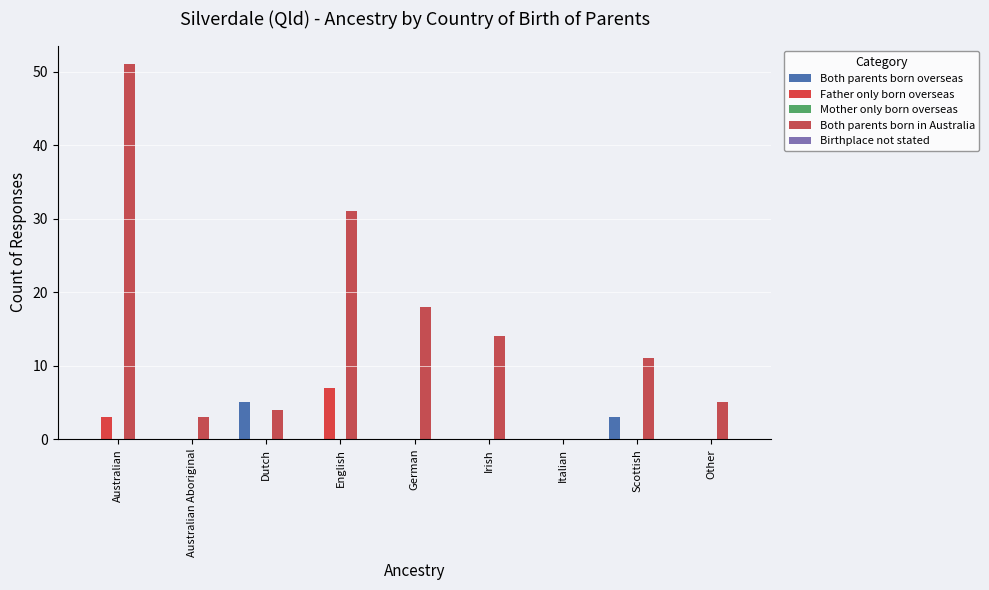

Reading right to left, list all the values displayed in this chart.

Both parents born overseas: 0	3	0	0	0	0	5	0	0
Father only born overseas: 0	0	0	0	0	7	0	0	3
Mother only born overseas: 0	0	0	0	0	0	0	0	0
Both parents born in Australia: 5	11	0	14	18	31	4	3	51
Birthplace not stated: 0	0	0	0	0	0	0	0	0